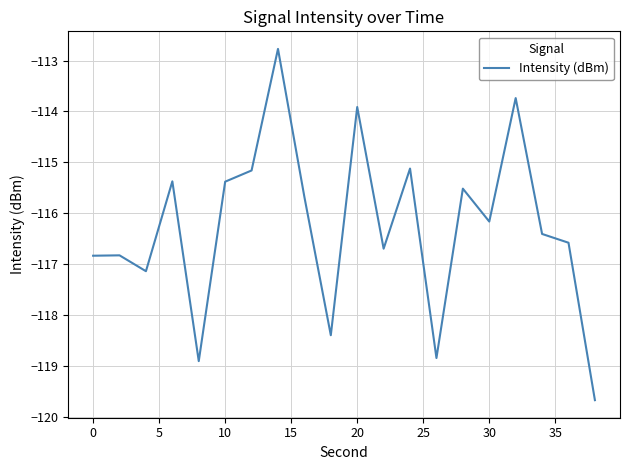

Reading left to right, what are all the values shown in this chart?

-116.8	-116.8	-117.1	-115.4	-118.9	-115.4	-115.2	-112.8	-115.7	-118.4	-113.9	-116.7	-115.1	-118.8	-115.5	-116.2	-113.7	-116.4	-116.6	-119.7